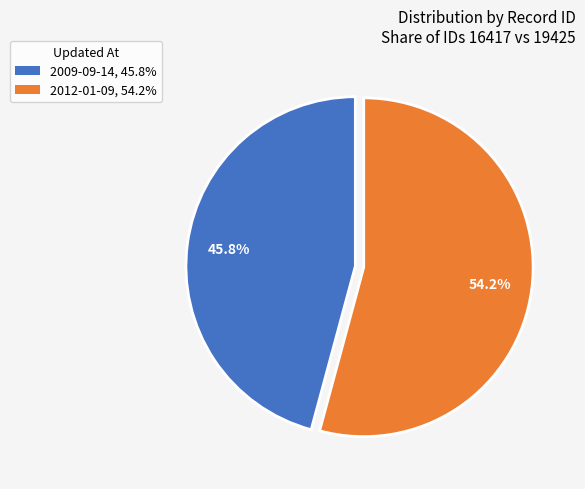

Is 2012-01-09 the majority of the pie?

Yes